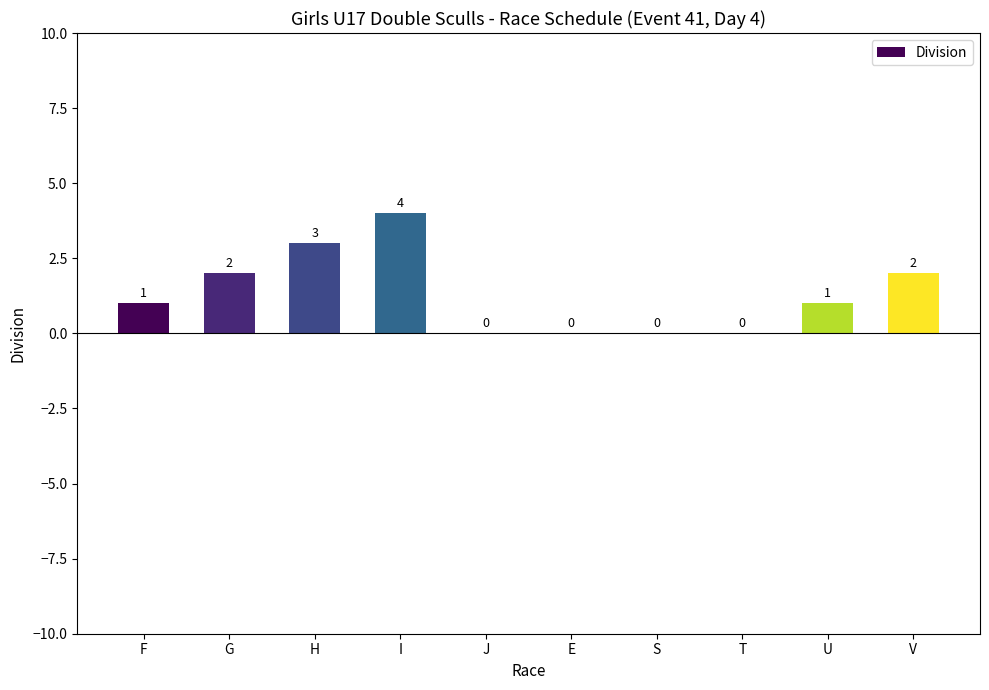

Between T and F, which is larger?

F